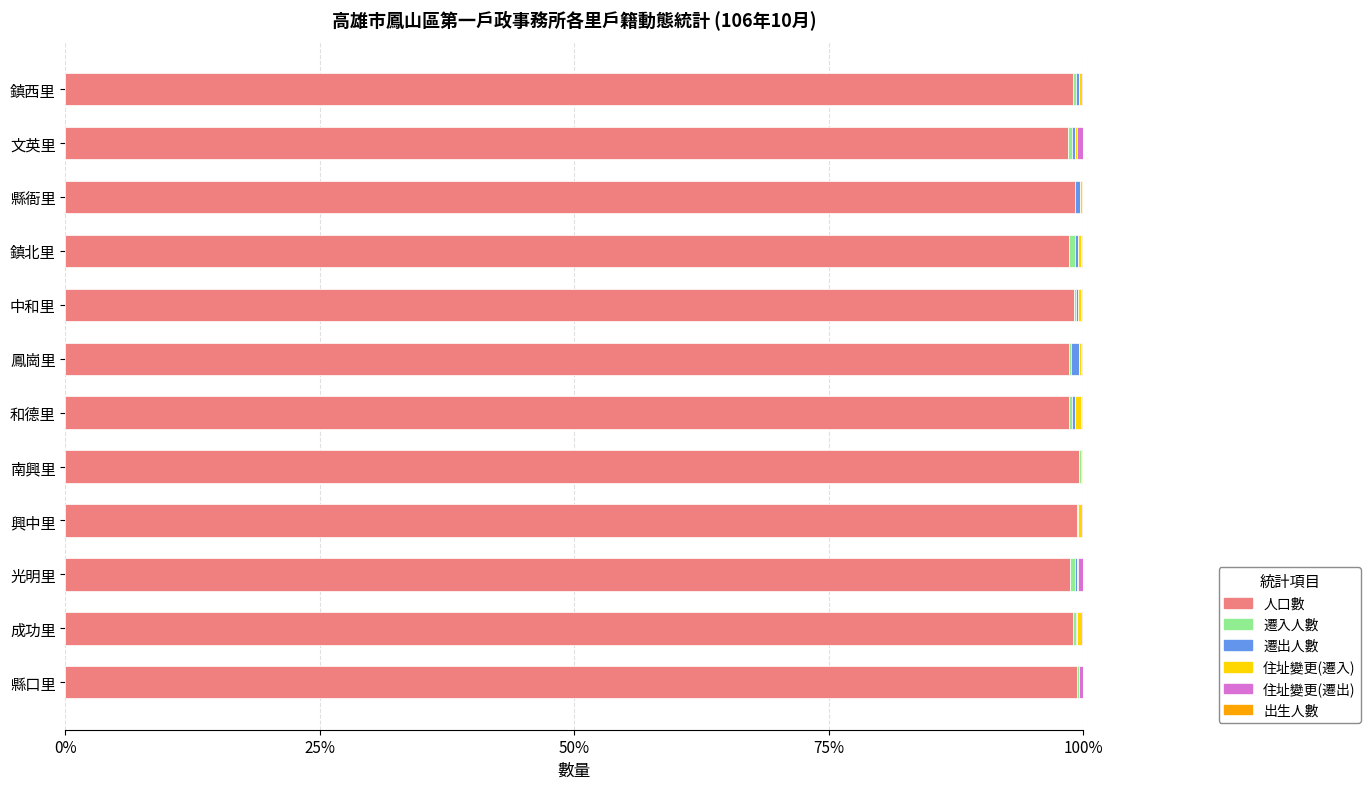

What is the sum of all 人口數 values?

1187.8